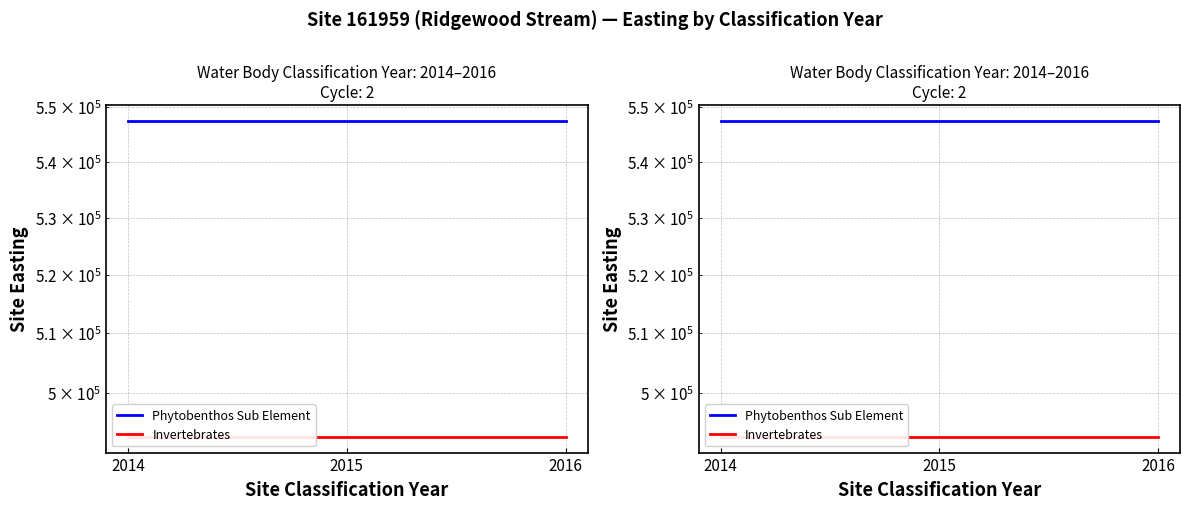

Reading left to right, transcribe all the data shown in this chart.

Phytobenthos Sub Element: 547419.0	547419.0	547419.0
Invertebrates: 492677.1	492677.1	492677.1